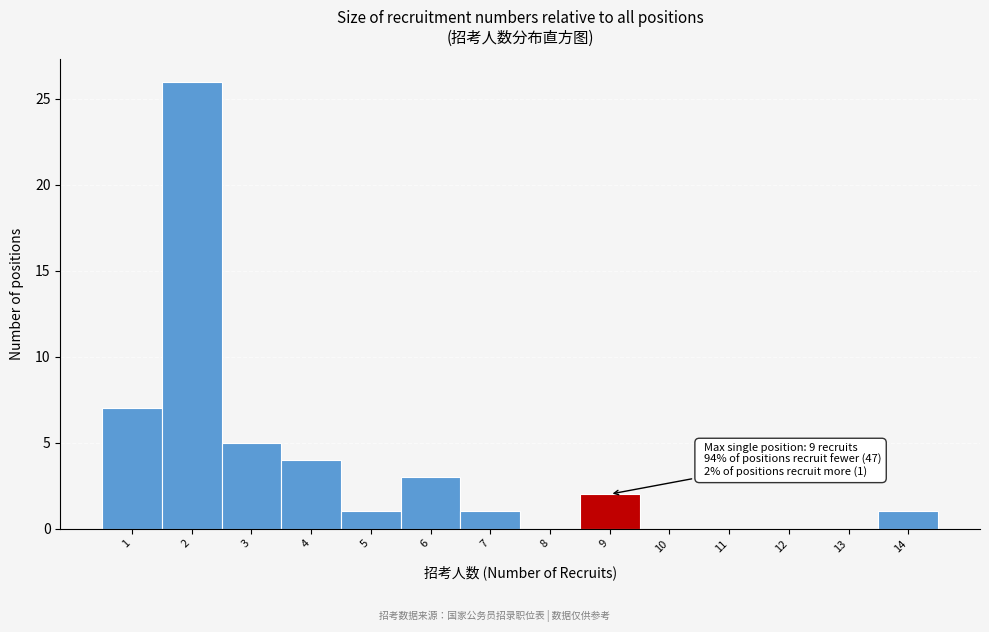

Reading right to left, what are all the values shown in this chart?

14=1	13=0	12=0	11=0	10=0	9=2	8=0	7=1	6=3	5=1	4=4	3=5	2=26	1=7